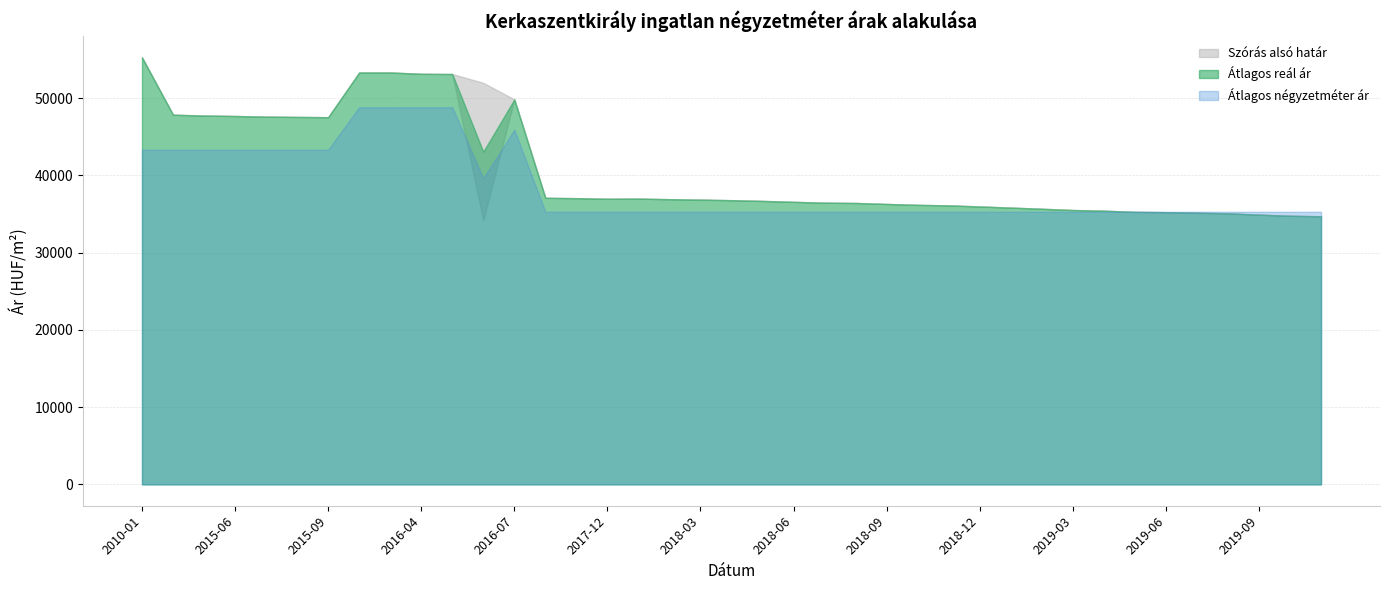

After their last crossing, which series has the higher values: Szórás alsó határ or Átlagos négyzetméter ár?

Átlagos négyzetméter ár